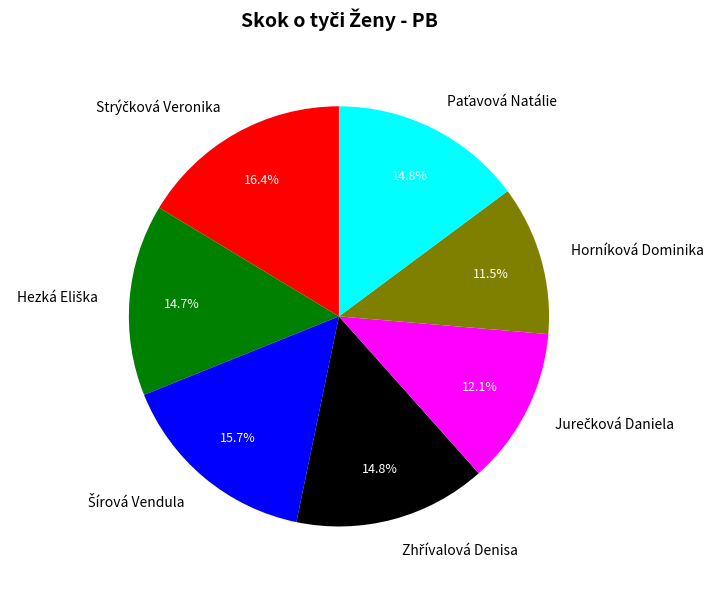

Does any single category account for the majority?

No